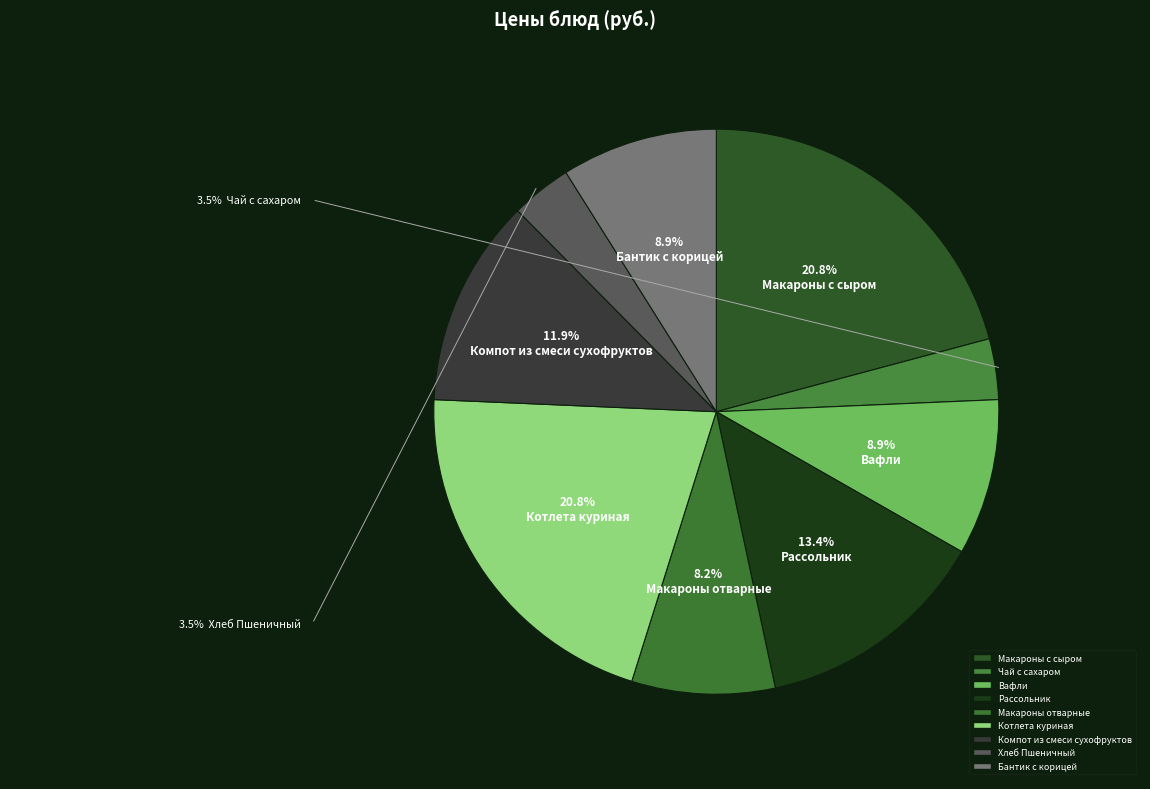

How many slices are in this pie chart?

9